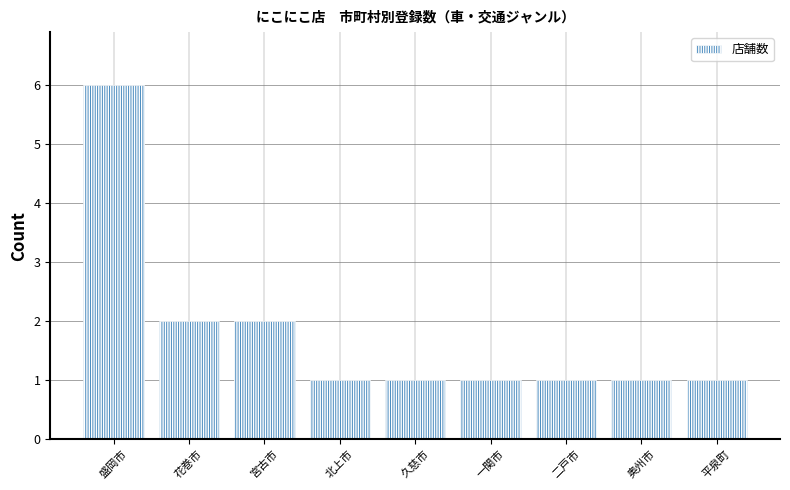

What position from the right is 一関市?

4